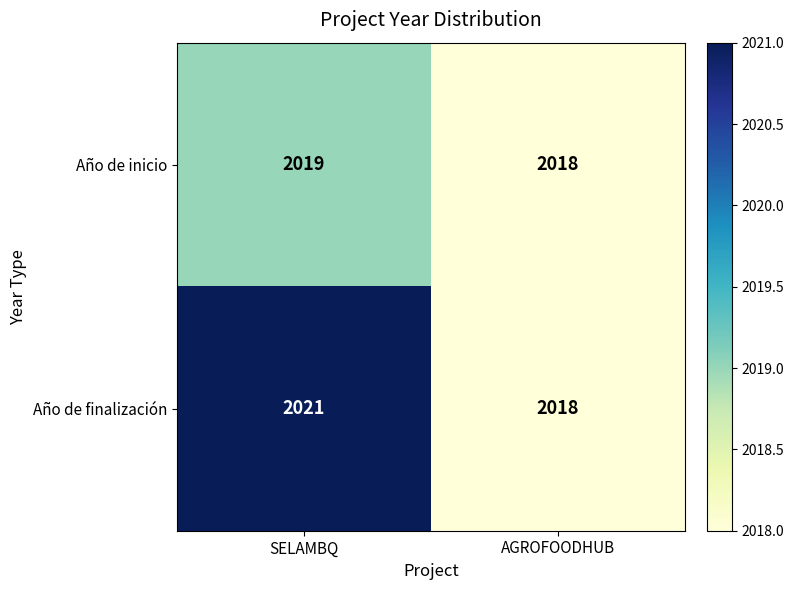

At which category is the sum across all series the highest?

SELAMBQ